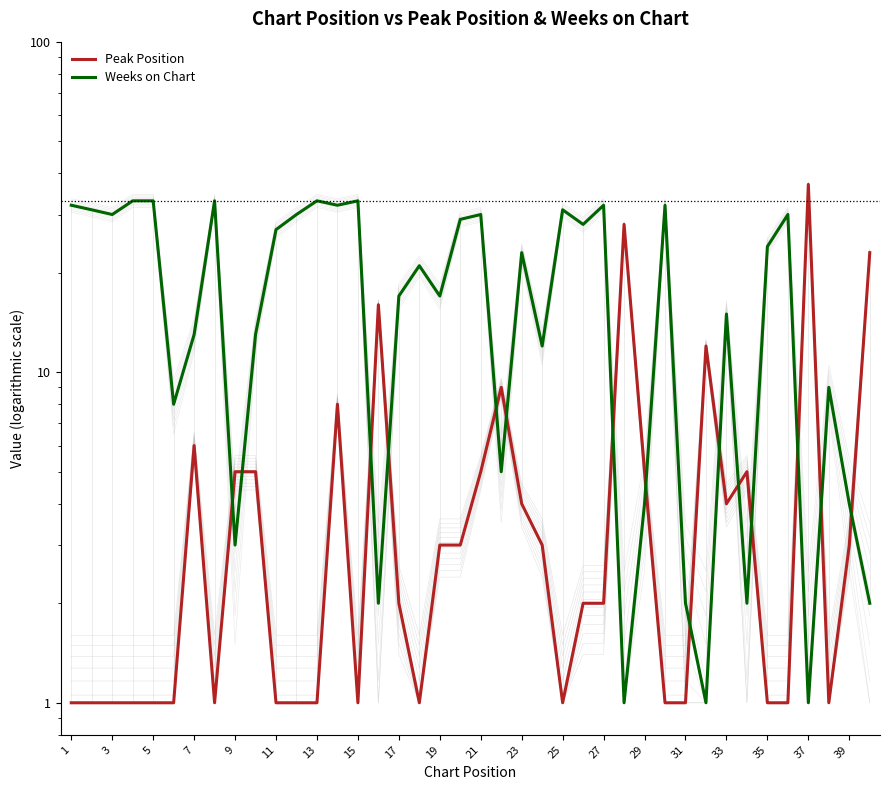

What are all the series names shown in the legend?

Peak Position, Weeks on Chart